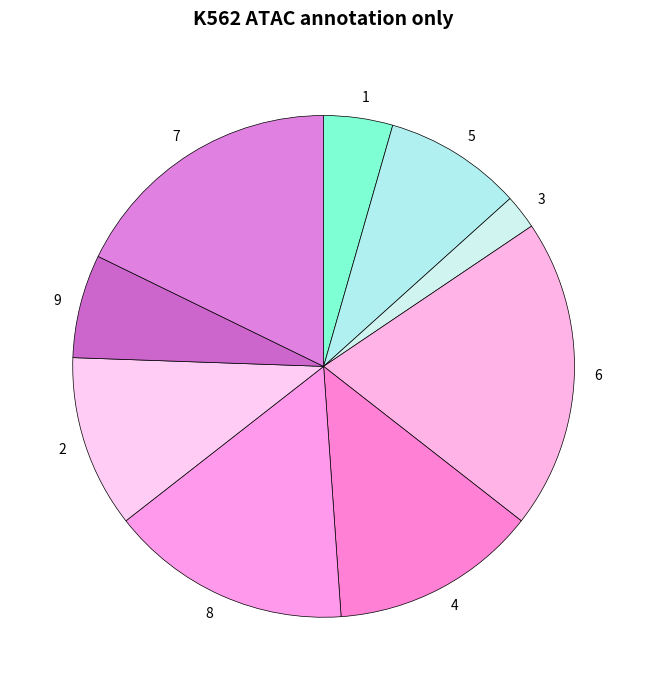

Between 2 and 8, which is larger?

8